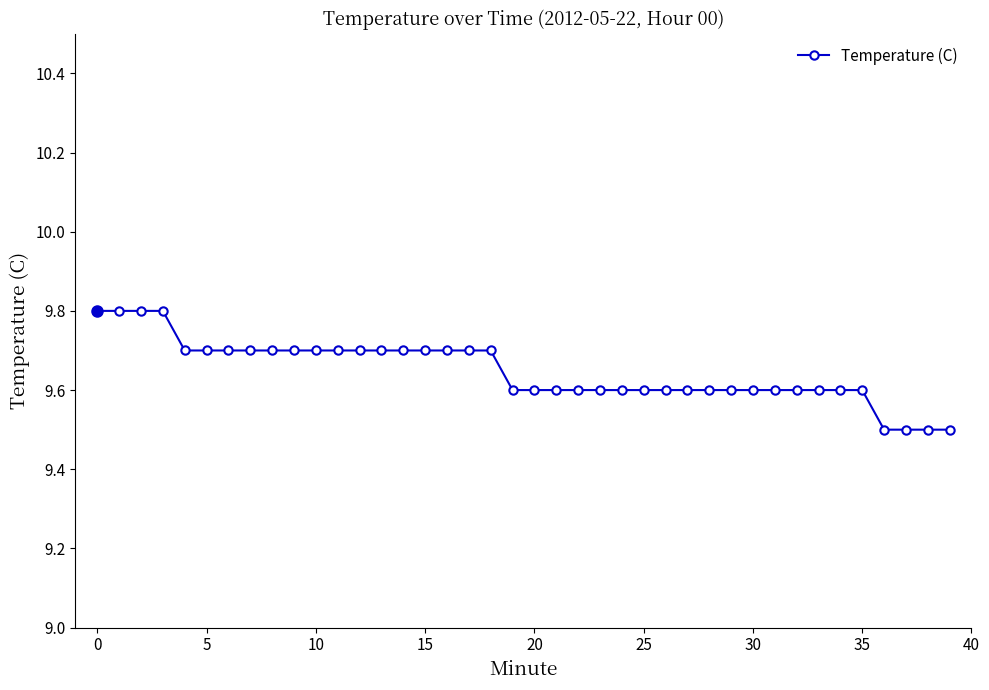

What is the difference between the maximum and minimum values?

0.3